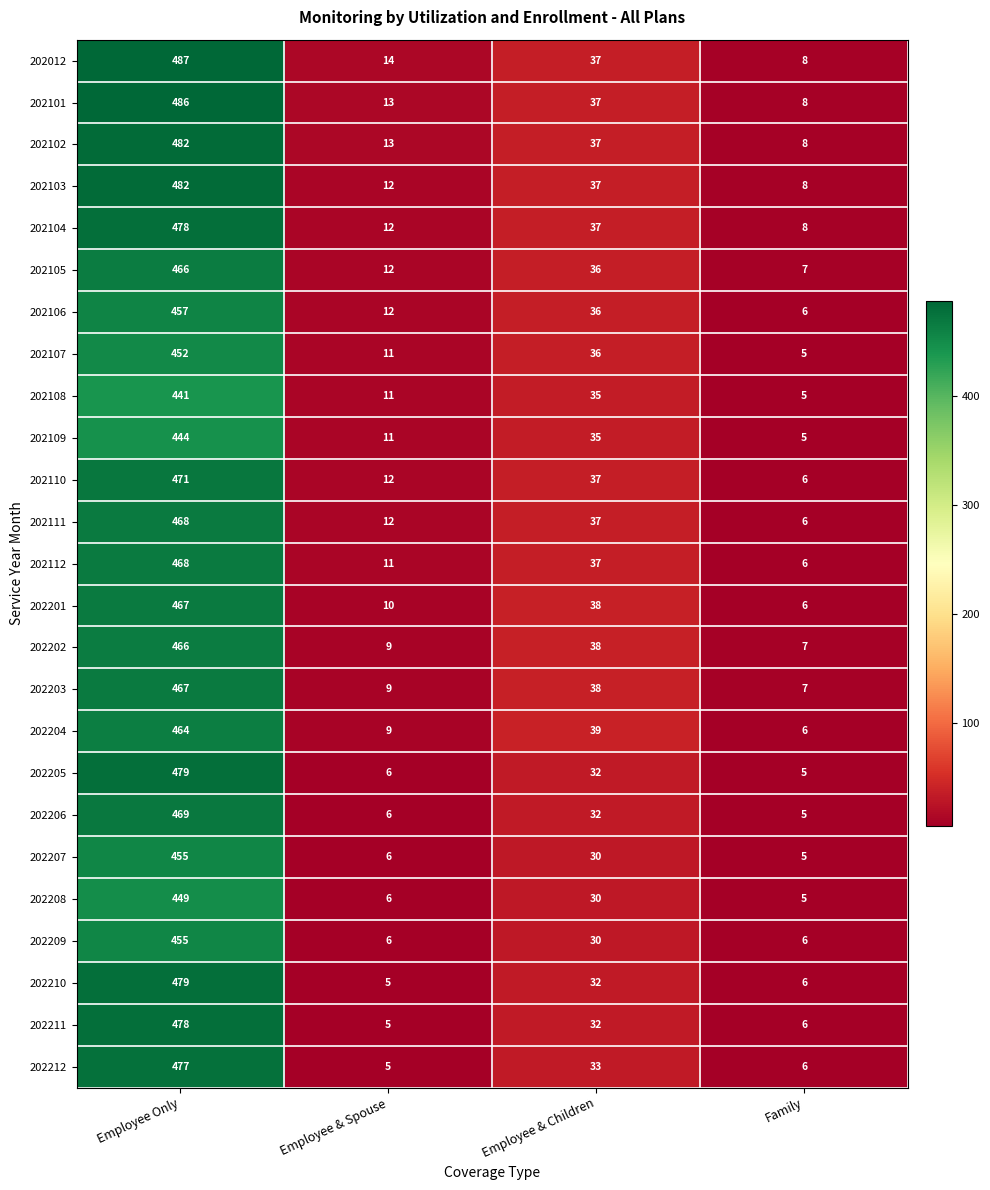

Which category has the lowest value in the 202212 series?

Employee & Spouse